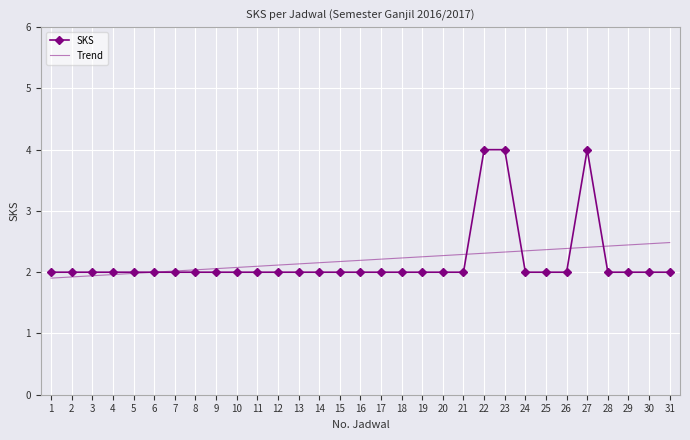

What is the lowest value of the SKS series?

2.0